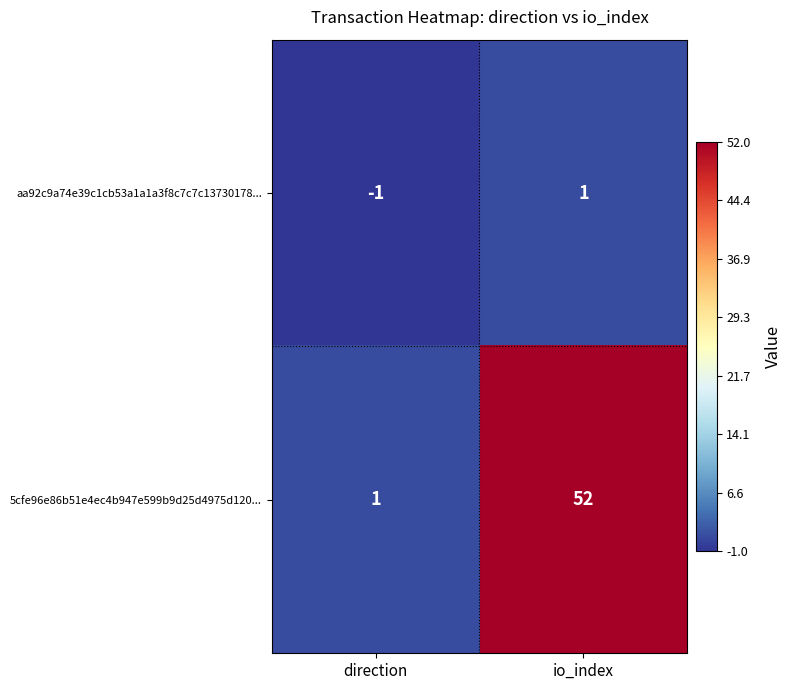

How many distinct data groups are displayed?

2